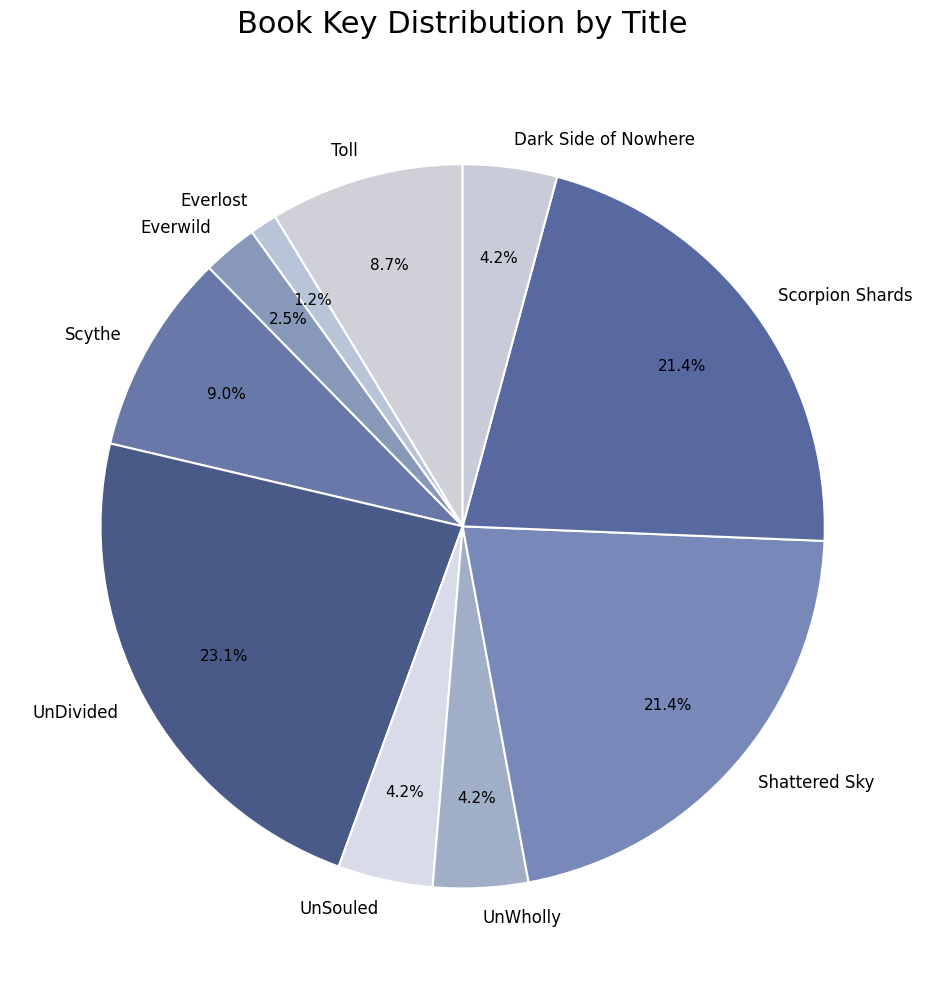

To the nearest percent, what percentage of the pie is Shattered Sky?

21%